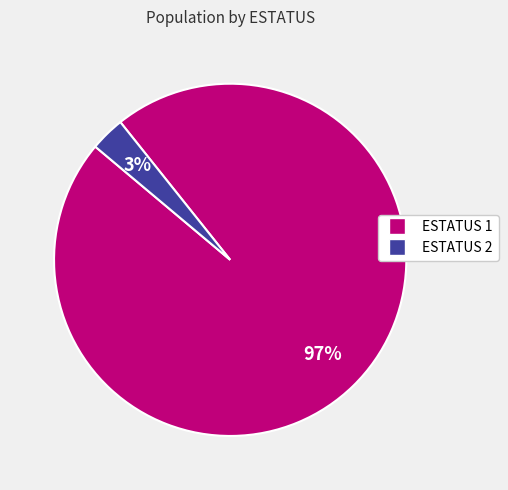

Does any single category account for the majority?

Yes